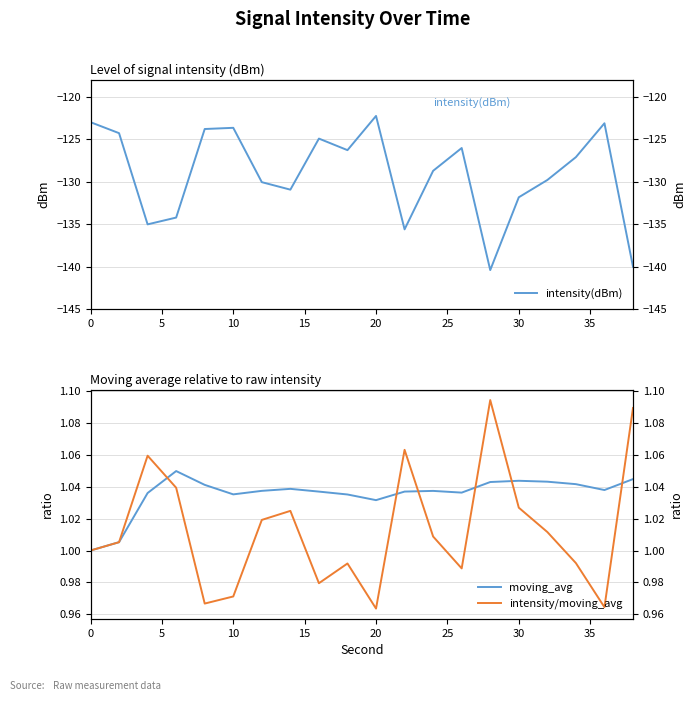

Which series ends up on top after the final intersection of intensity/moving_avg and moving_avg?

intensity/moving_avg